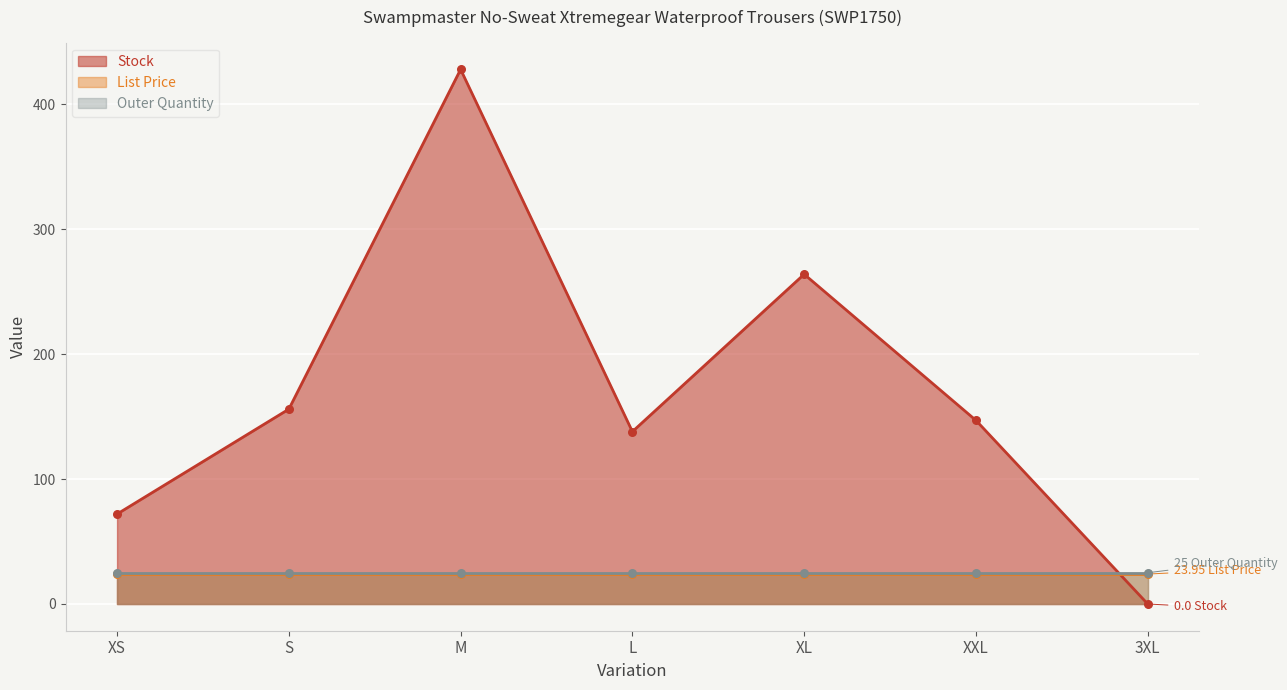

What is the total value across all series at L?

186.9